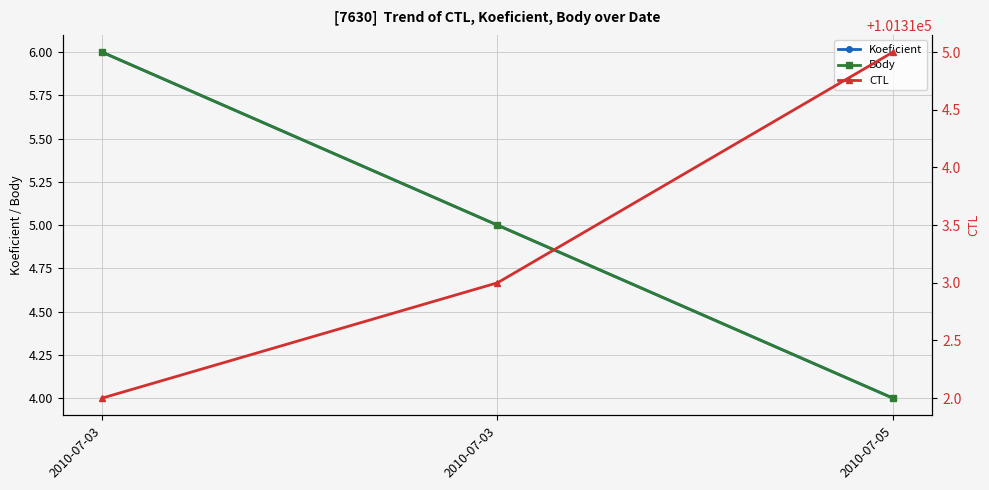

The CTL series shows 101313 at 2010-07-03. True or false?

True